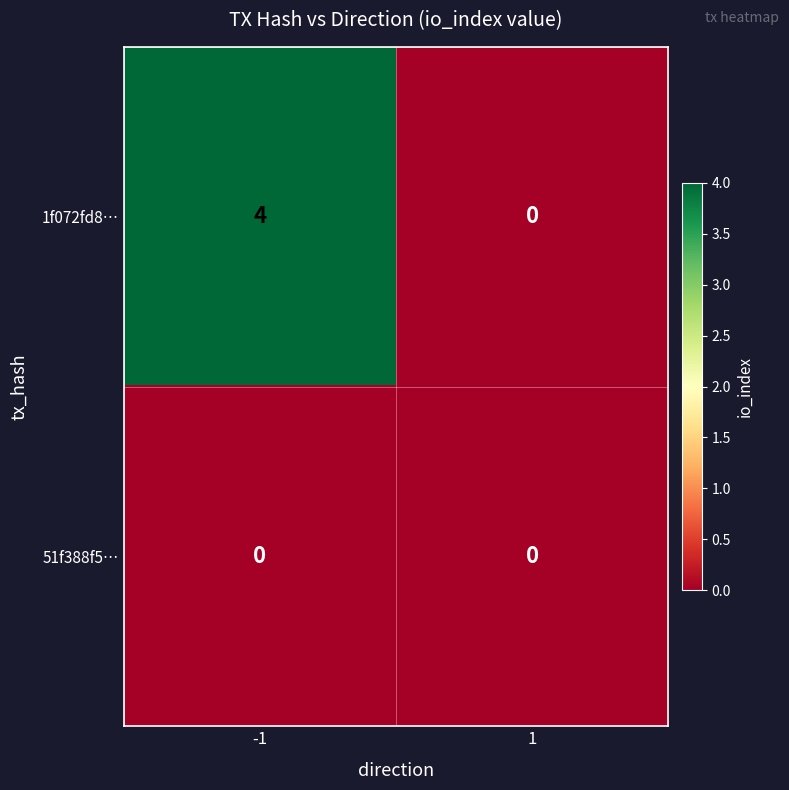

Reading left to right, extract all data points from this chart.

1f072fd8…: 4	0
51f388f5…: 0	0